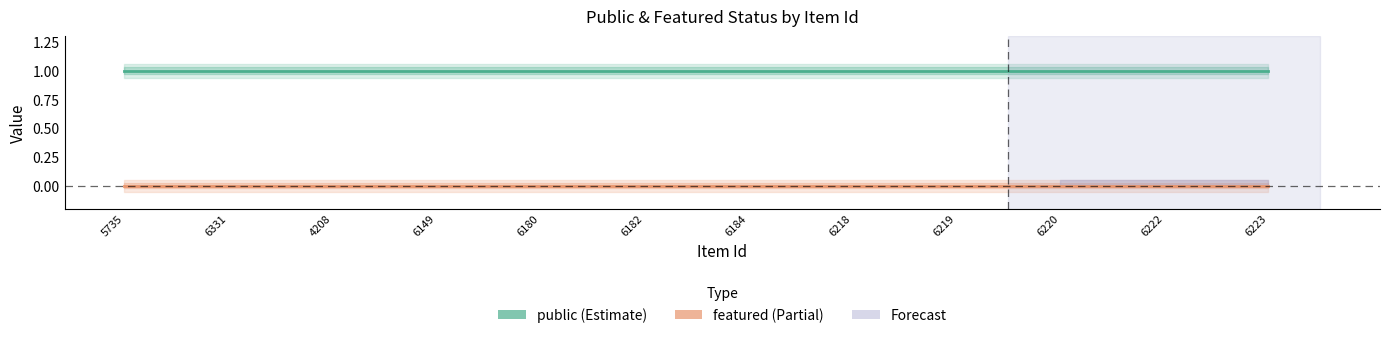

Reading right to left, list all the values displayed in this chart.

public: 1	1	1	1	1	1	1	1	1	1	1	1
featured: 0	0	0	0	0	0	0	0	0	0	0	0